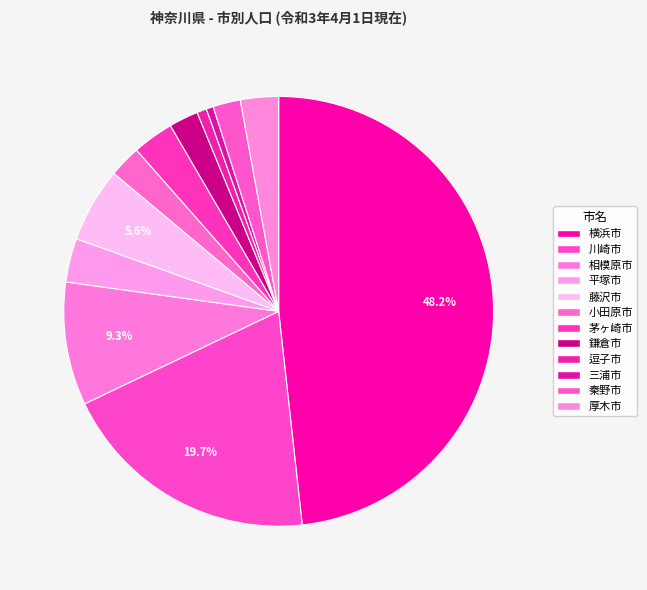

Count the number of slices in the pie.

12